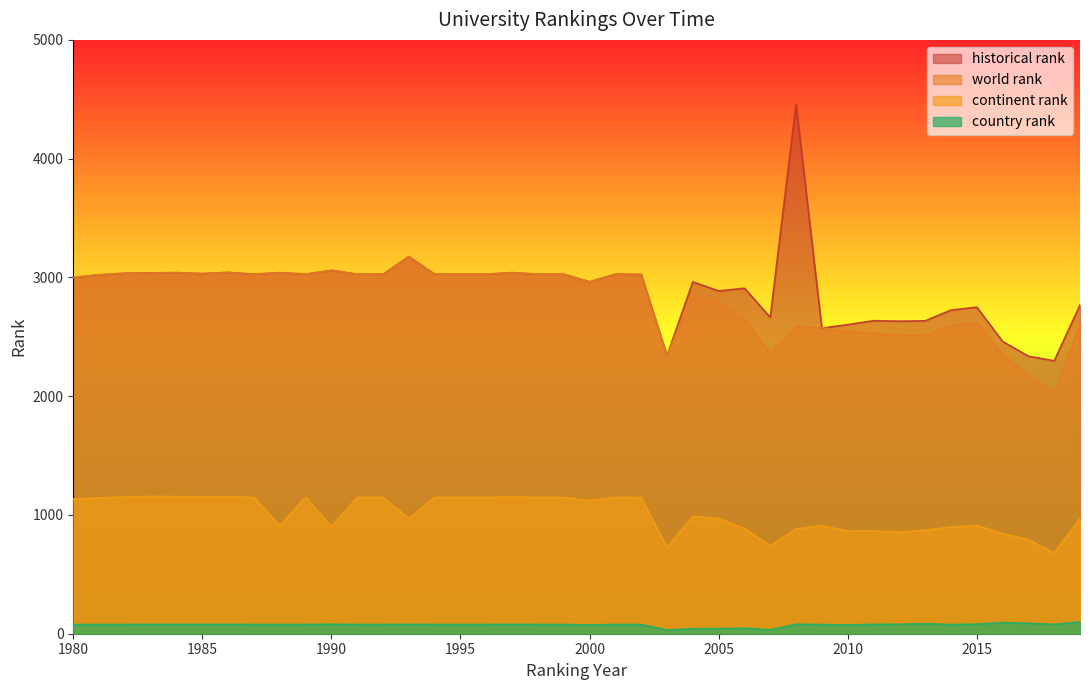

True or false: historical rank has a value of 937.7 at 2007.

False